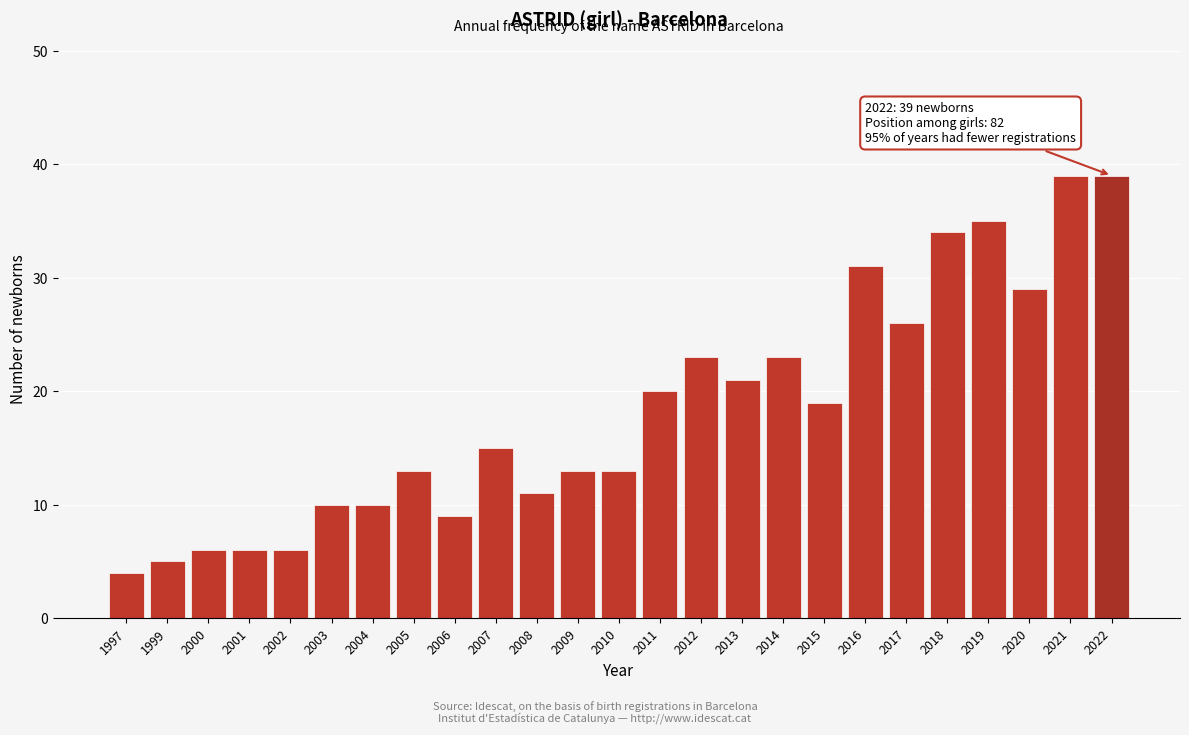

Reading right to left, extract all data points from this chart.

39	39	29	35	34	26	31	19	23	21	23	20	13	13	11	15	9	13	10	10	6	6	6	5	4